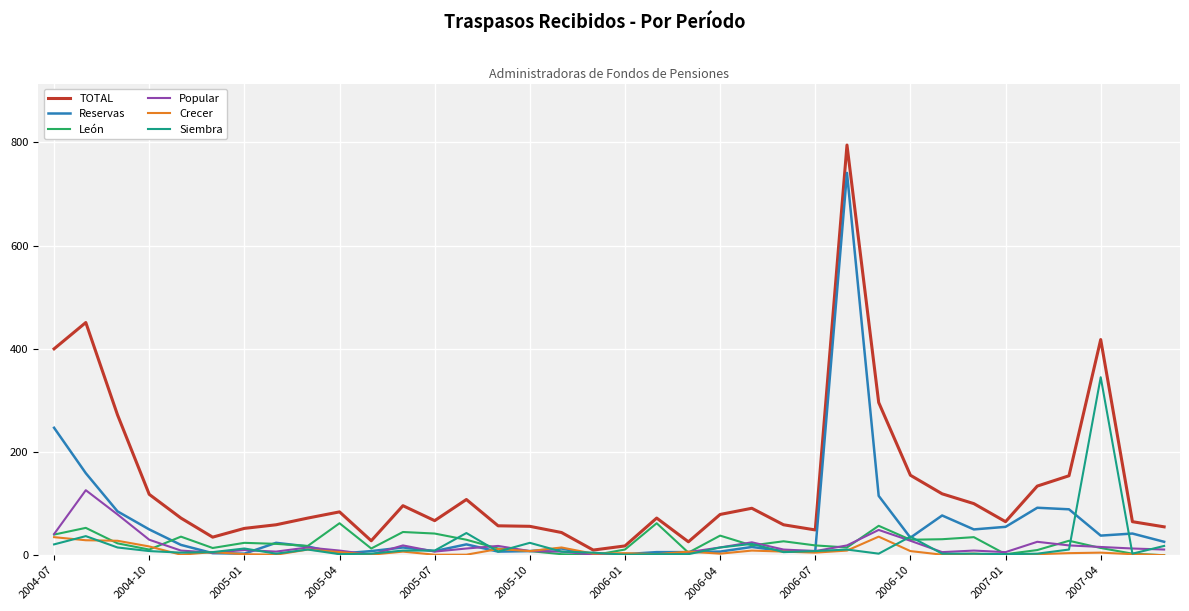

Which series has the widest spread of values?

TOTAL